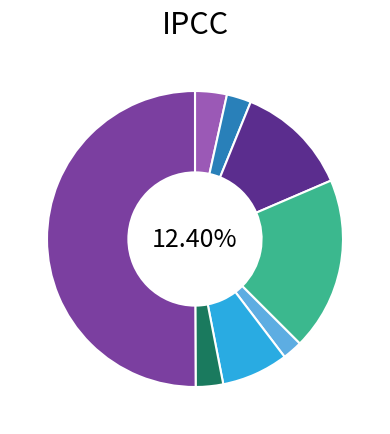

True or false: MARIO RENE MAYORGA NAVAS accounts for 3% of the total.

True